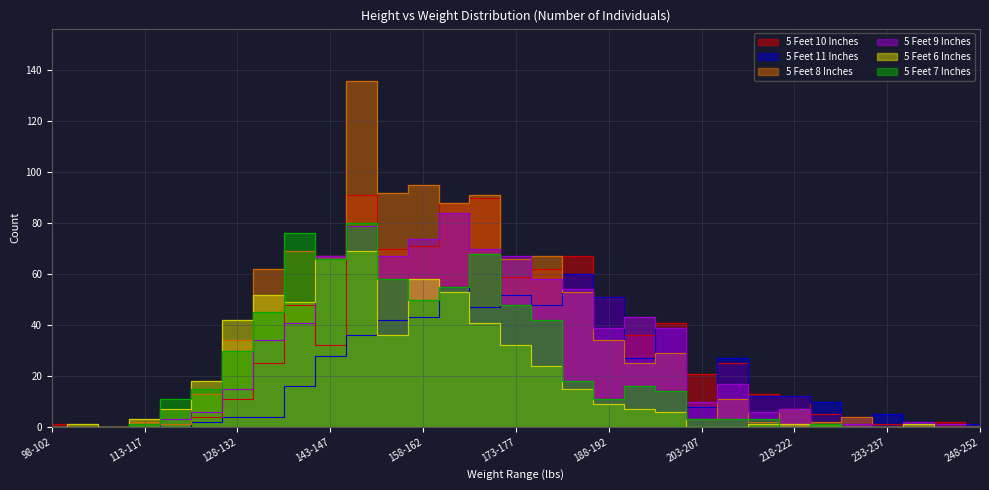

What is the difference between the maximum and minimum values in the 5 Feet 6 Inches series?

69